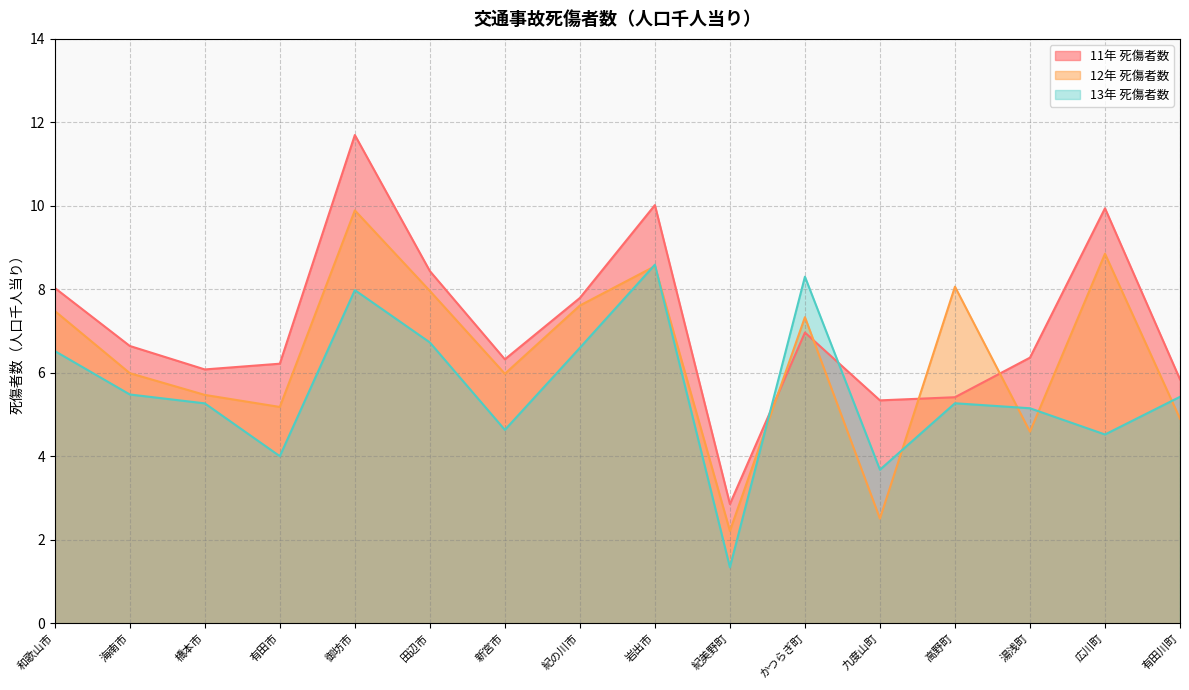

What is the difference between the highest and lowest values at 橋本市?

0.8